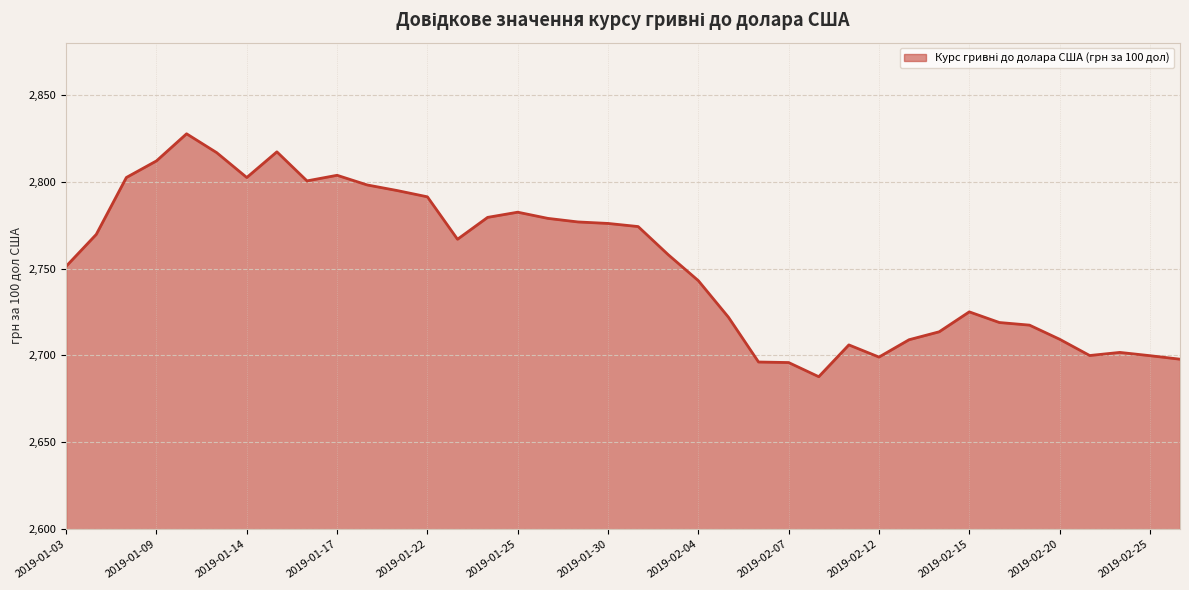

What is the difference between the maximum and minimum values?

139.8